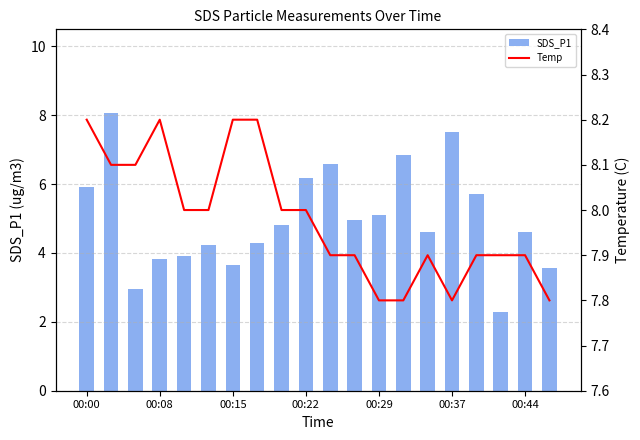

Reading left to right, extract all data points from this chart.

SDS_P1: 5.9	8.1	3.0	3.8	3.9	4.2	3.6	4.3	4.8	6.2	6.6	5.0	5.1	6.8	4.6	7.5	5.7	2.3	4.6	3.5
Temp: 8.2	8.1	8.1	8.2	8.0	8.0	8.2	8.2	8.0	8.0	7.9	7.9	7.8	7.8	7.9	7.8	7.9	7.9	7.9	7.8